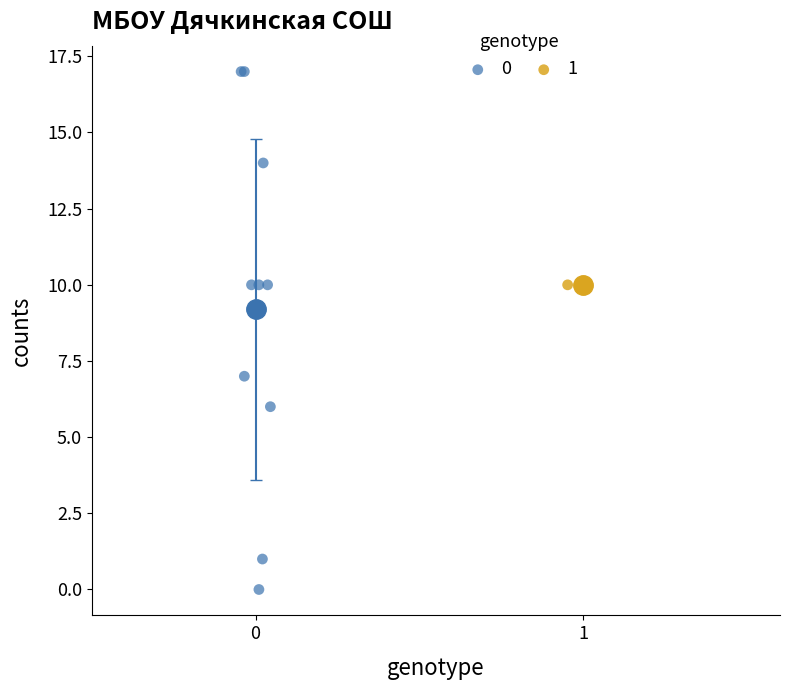

What are all the series names shown in the legend?

0, 1